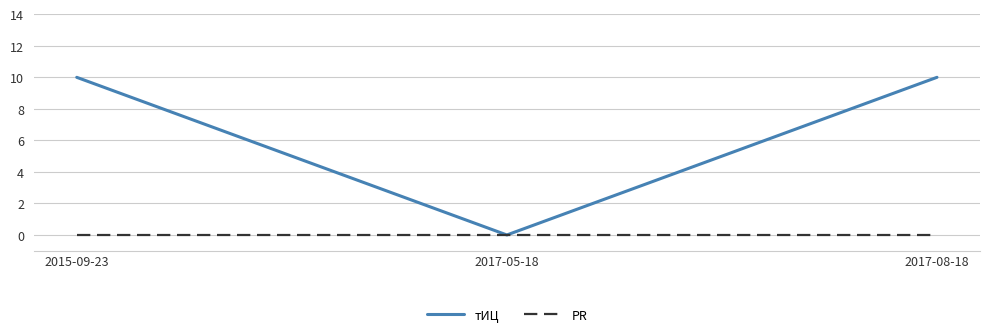

Rank the series by their maximum value, from highest to lowest.

тИЦ, PR